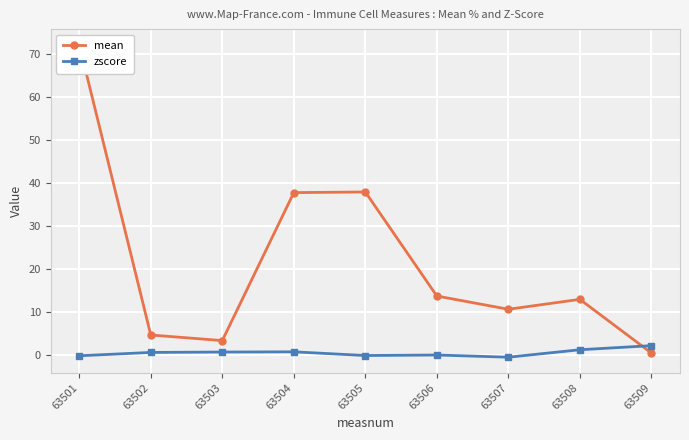

What is the difference between the zscore values at 63506 and 63504?

0.7